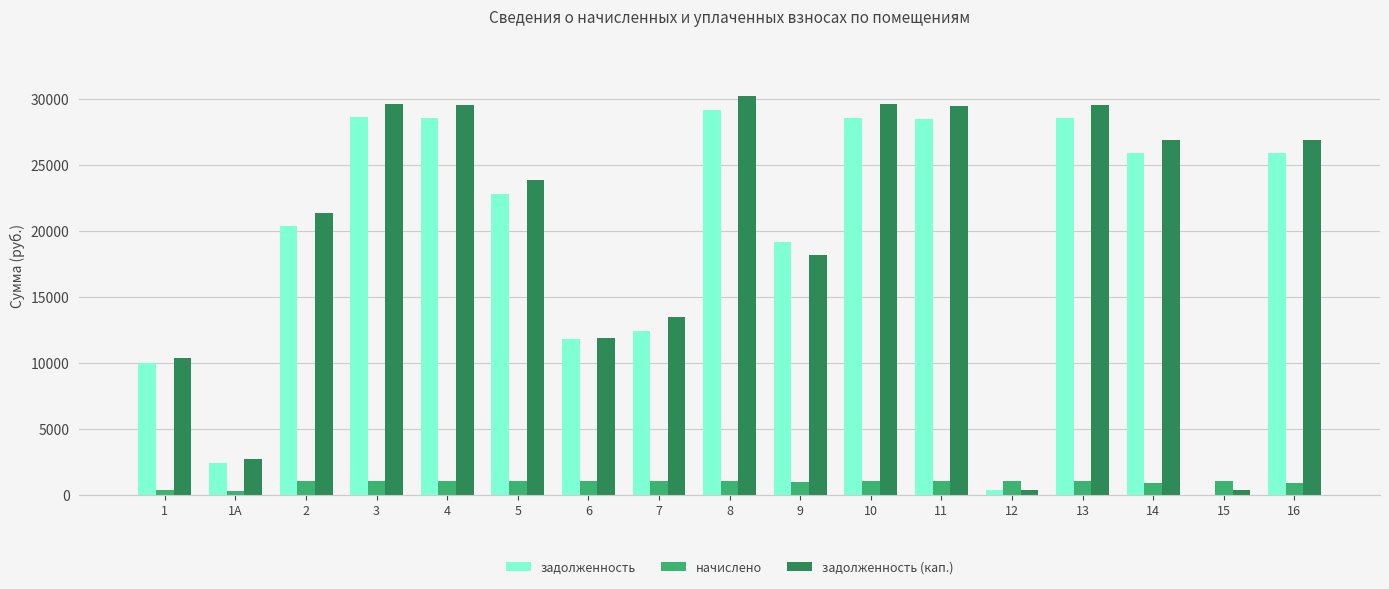

Does the chart contain stacked bars?

No